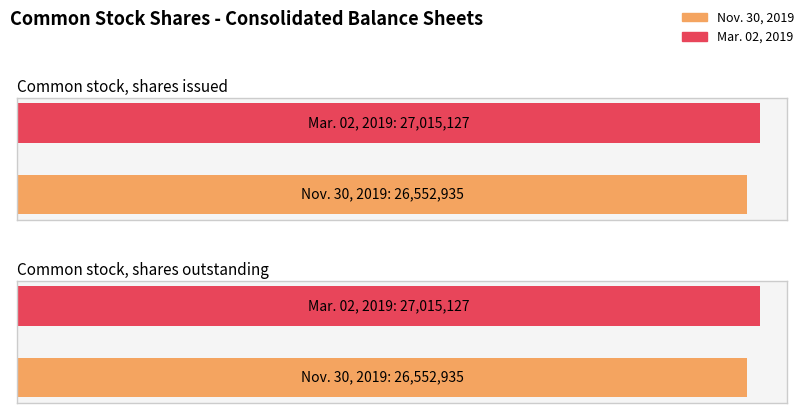

How many series are shown in this chart?

2